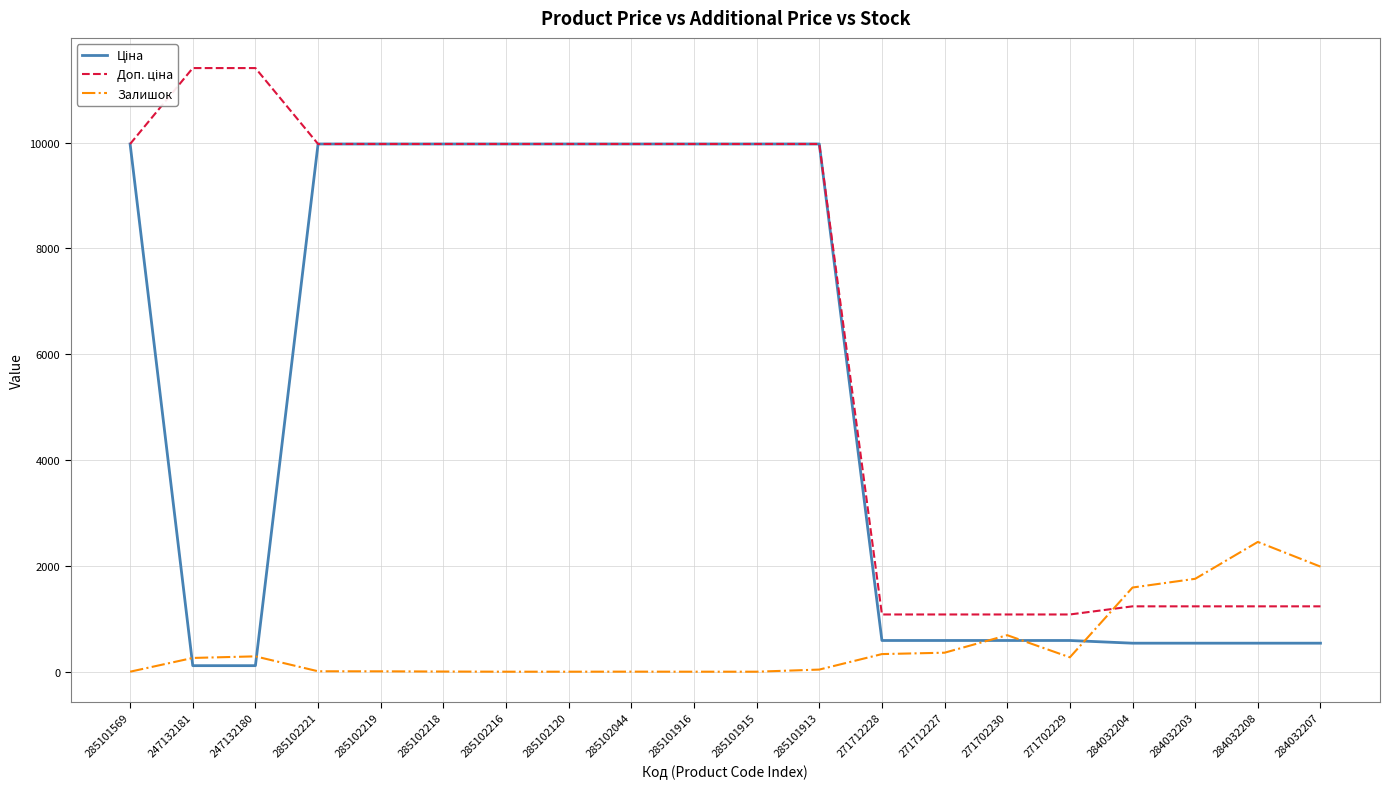

What is the difference between the highest and lowest values at 285102216?

9975.0